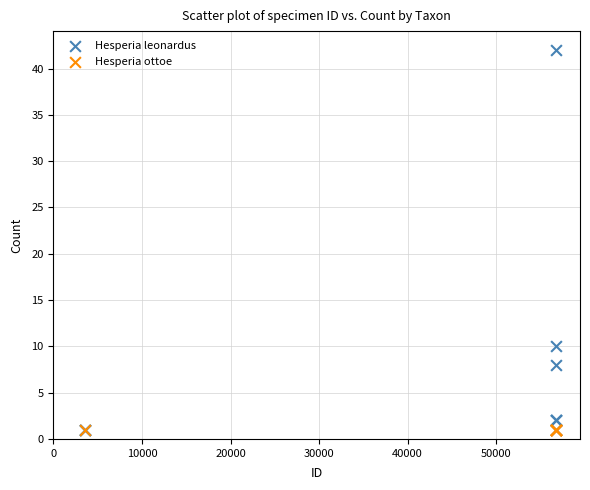

Which series reaches the maximum Y coordinate?

Hesperia leonardus